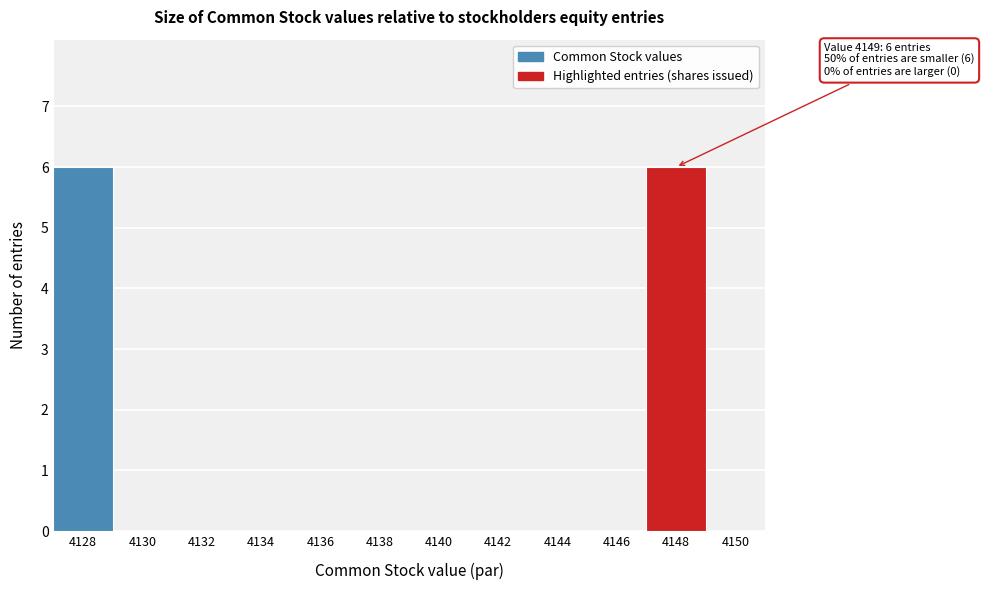

Reading left to right, extract all data points from this chart.

4128=6	4130=0	4132=0	4134=0	4136=0	4138=0	4140=0	4142=0	4144=0	4146=0	4148=6	4150=0